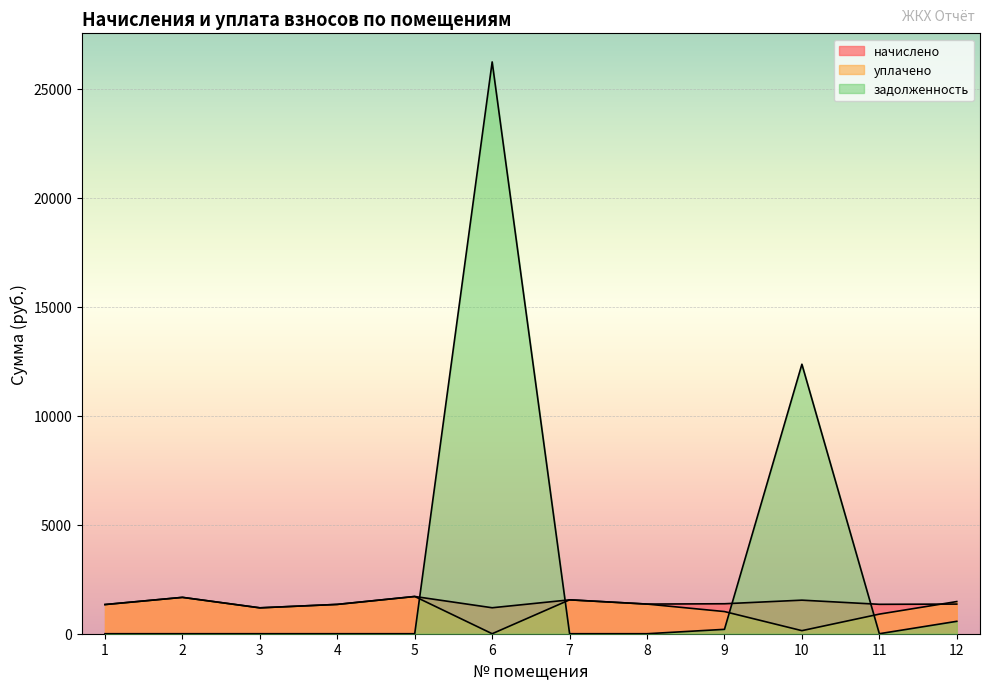

True or false: начислено has a value of 1786.3 at 4.

False